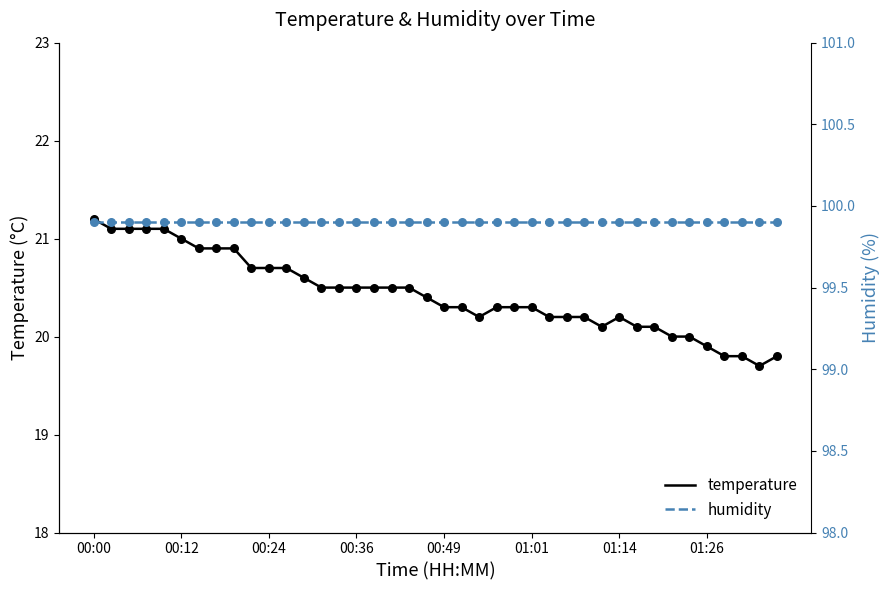

Which series has the largest total across all categories?

humidity